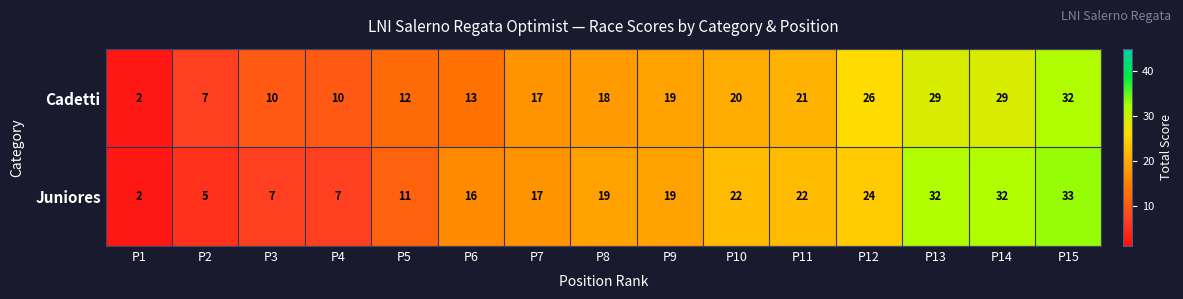

What is the minimum value shown in the chart?

2